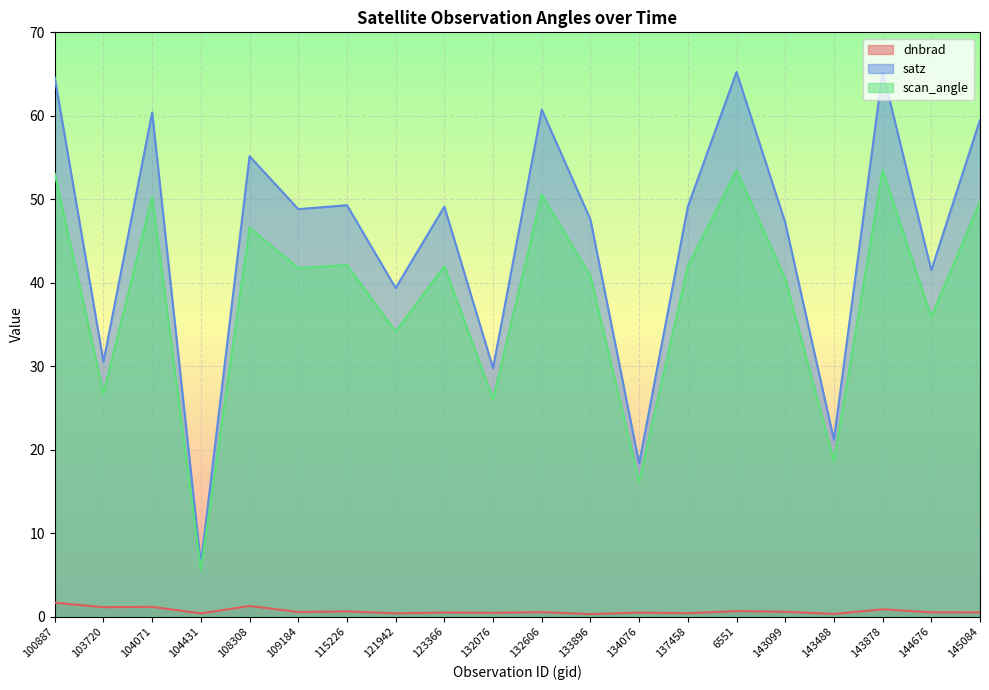

True or false: satz has more than 0 points higher than both neighbors.

True